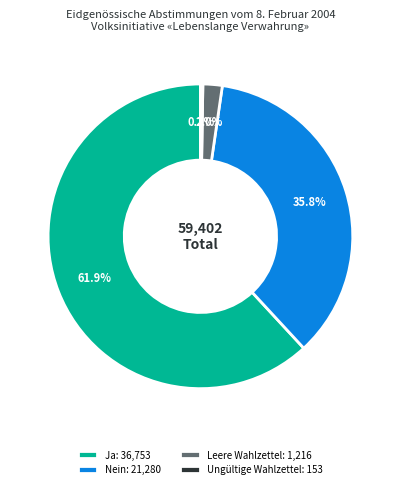

The Ja slice represents 74% of the pie. True or false?

False